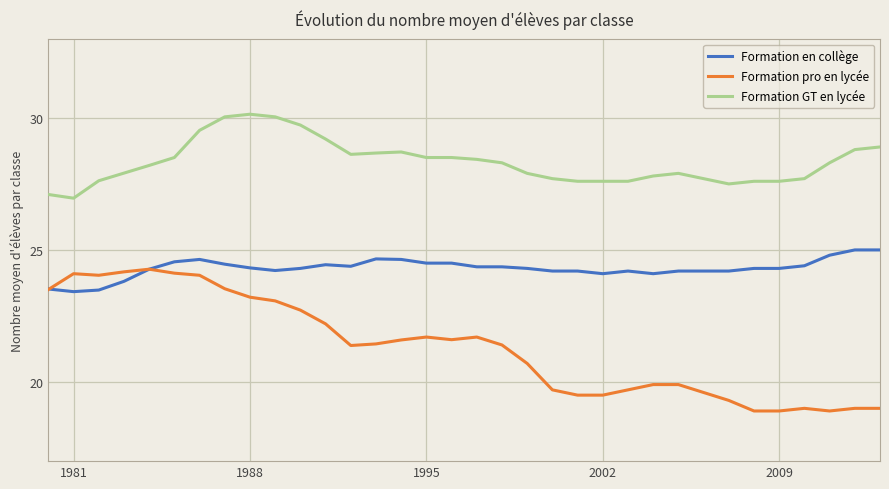

What is the maximum value for Formation pro en lycée?

24.3